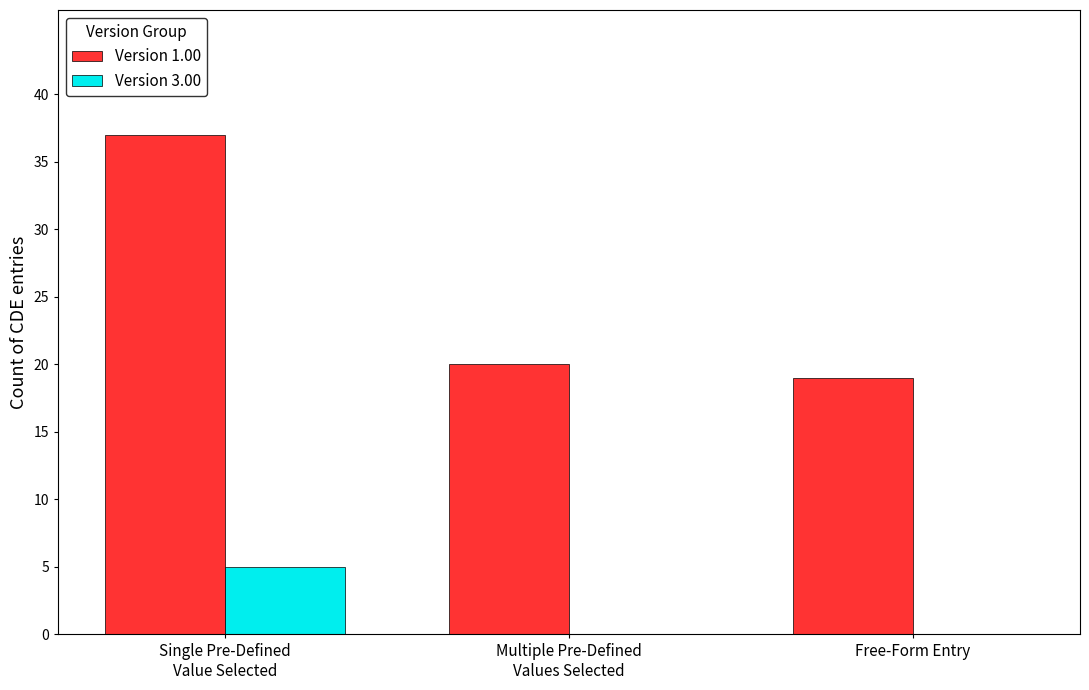

Is it true that Version 3.00 equals 5 at Single Pre-Defined
Value Selected?

True